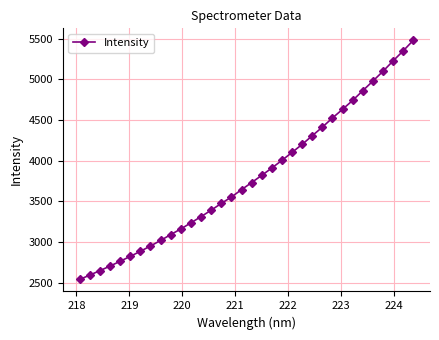

What is the value of the 21st point from the left?

4005.0